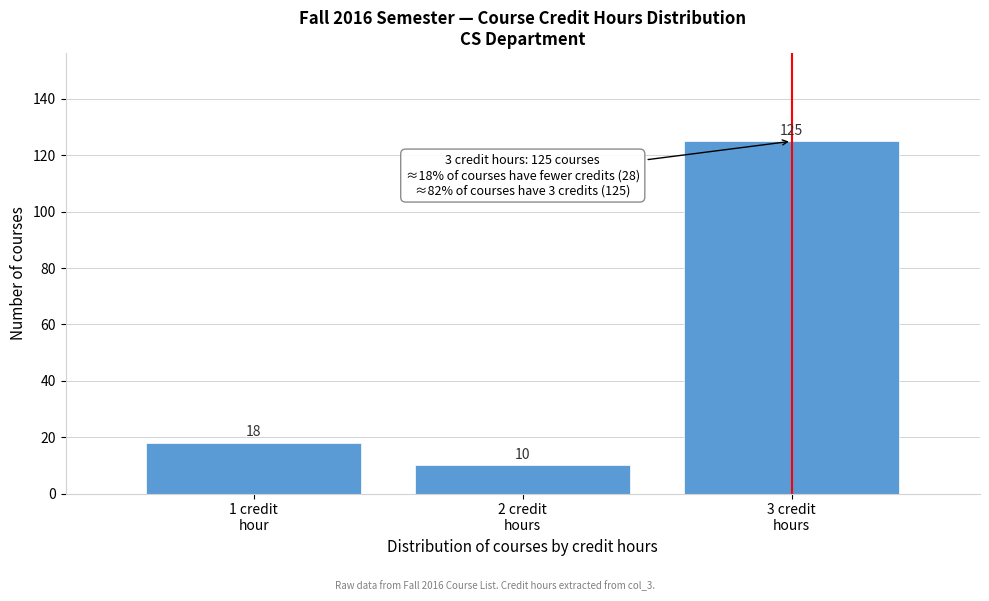

Reading left to right, what are all the values shown in this chart?

18	10	125